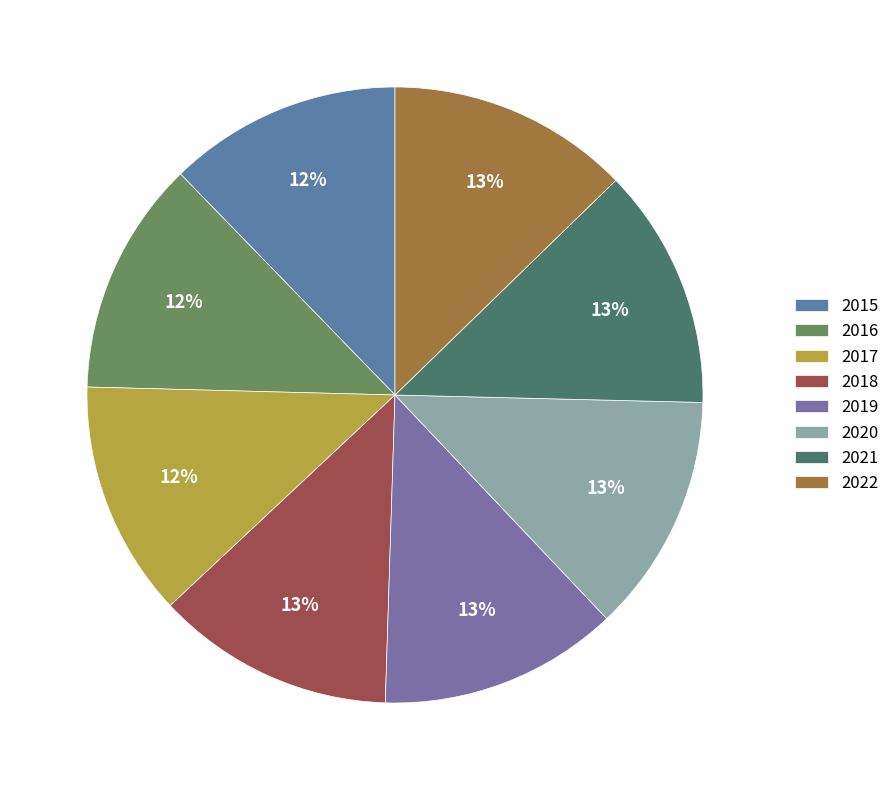

Is 2022 the majority of the pie?

No